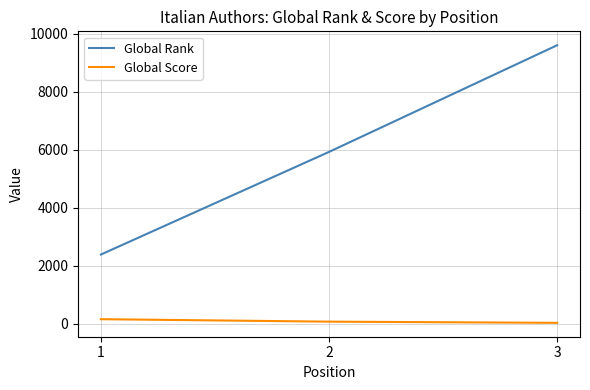

What is the sum of all Global Rank values?

17900